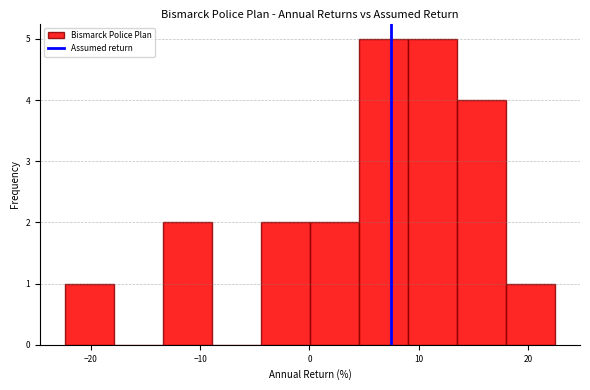

Reading left to right, transcribe this chart: for each bar, give the range it covers on the x-axis and its height. Neither the bar edges nor the heights are printed on the chart, so give them approximately, as read against the axes.

-22 to -18: 1
-18 to -13: 0
-13 to -9: 2
-9 to -4: 0
-4 to 0: 2
0 to 5: 2
5 to 9: 5
9 to 14: 5
14 to 18: 4
18 to 23: 1